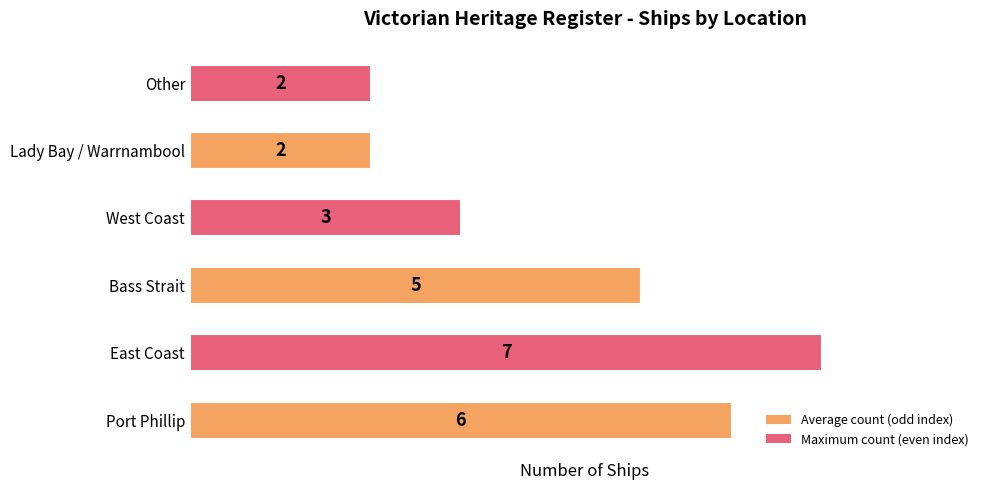

What is the sum of all values?

25